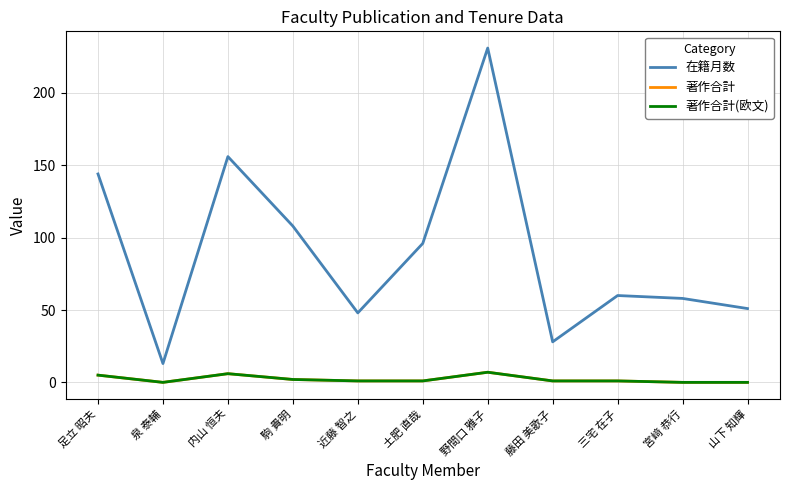

Reading left to right, what are all the values shown in this chart?

在籍月数: 144	13	156	108	48	96	231	28	60	58	51
著作合計: 5	0	6	2	1	1	7	1	1	0	0
著作合計(欧文): 5	0	6	2	1	1	7	1	1	0	0